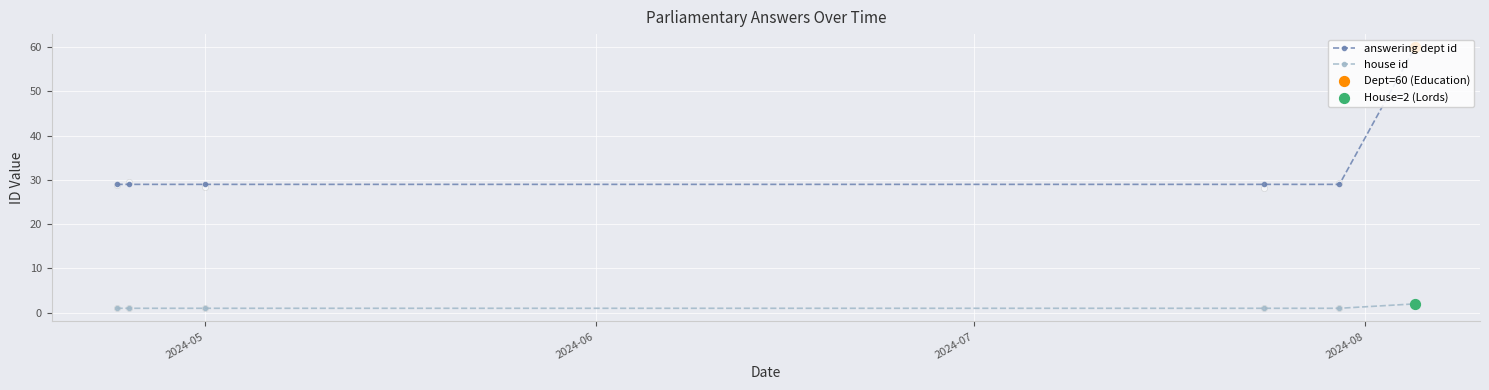

Which series contains the highest Y value?

answering dept id